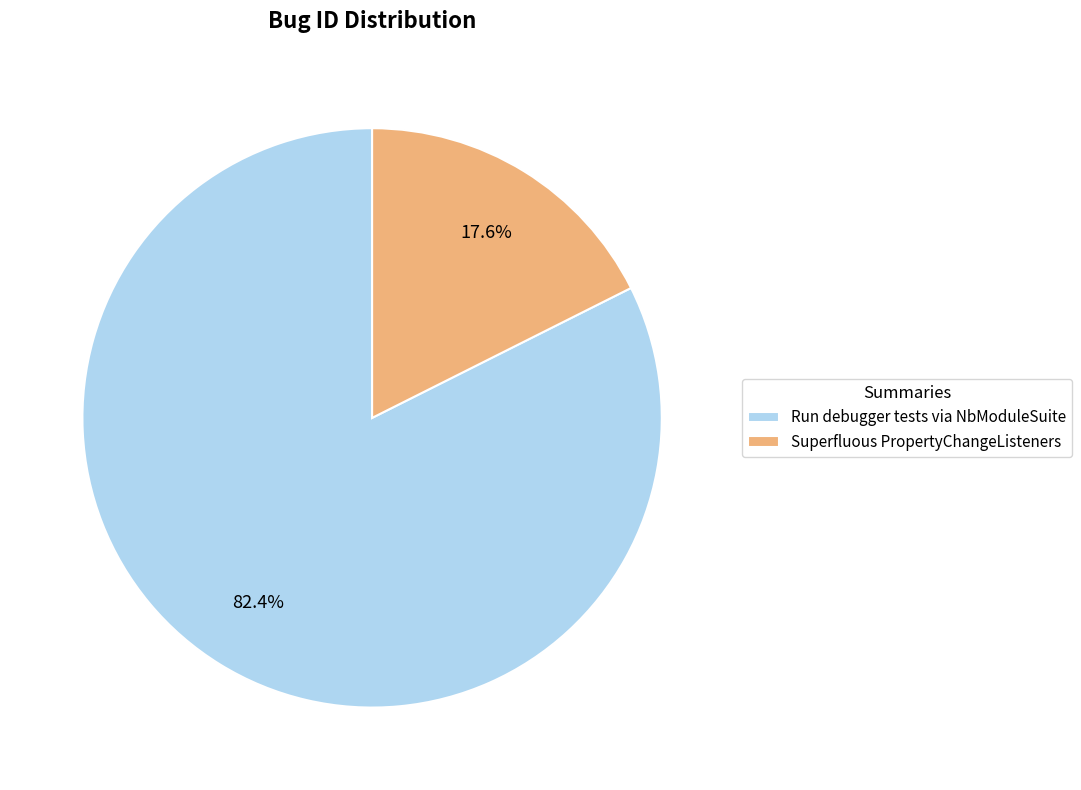

What is the majority slice?

Run debugger tests via NbModuleSuite